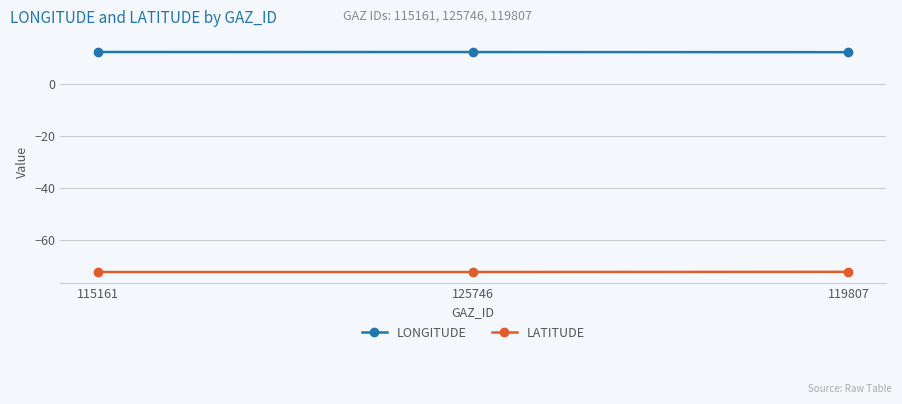

At how many categories does at least one series exceed -63?

3